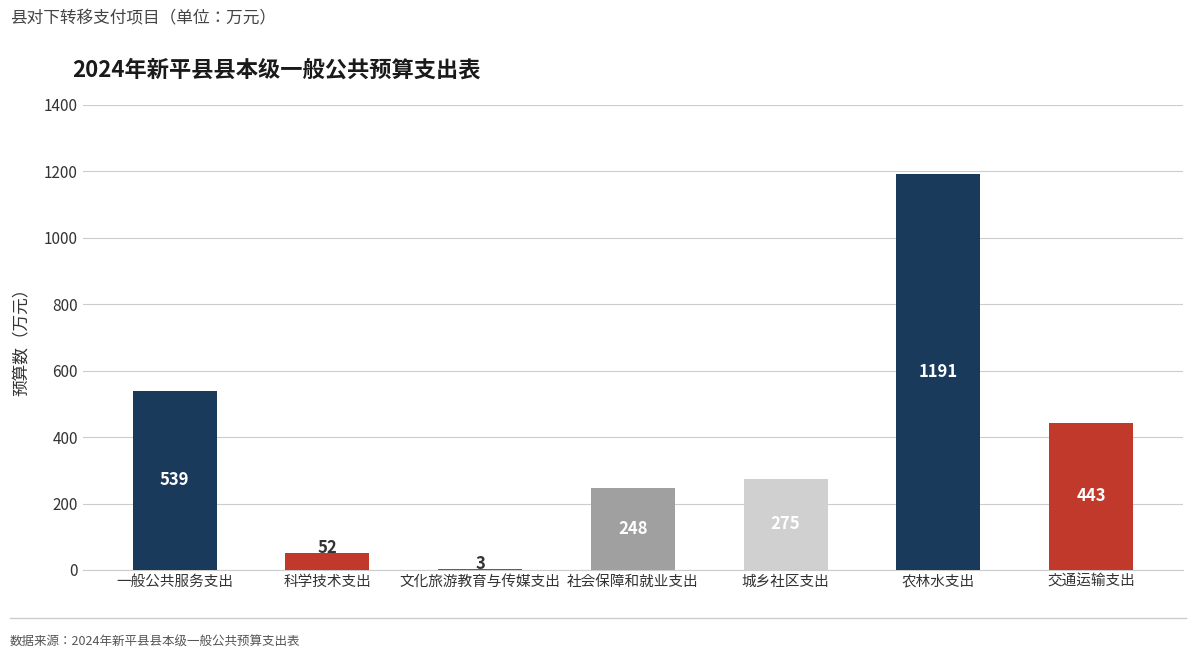

The chart shows a value of 945 at 一般公共服务支出. True or false?

False